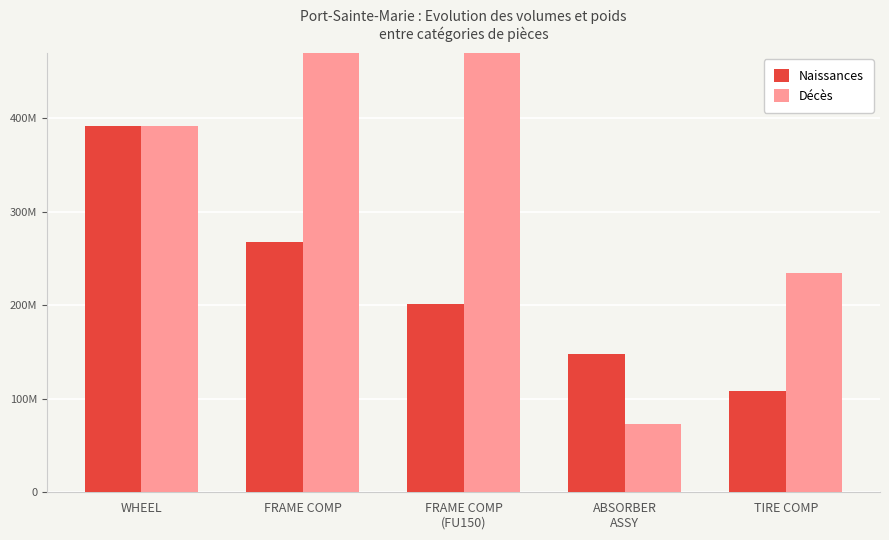

What are all the series names shown in the legend?

Naissances, Décès